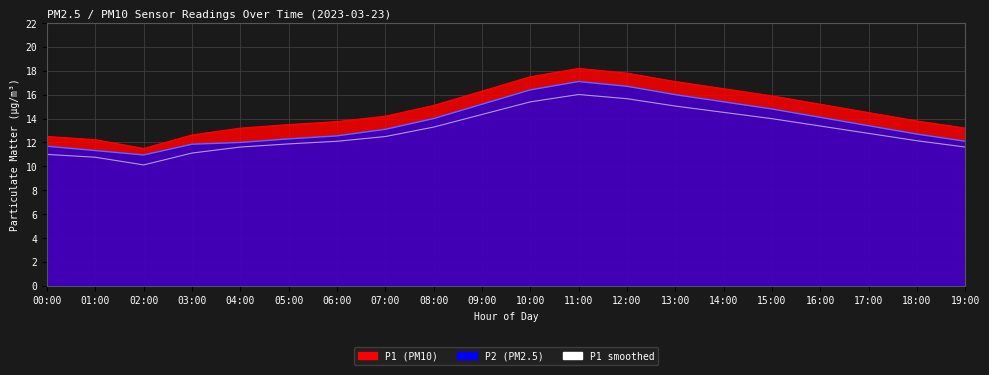

The value at 00:00 is 3.3. True or false?

False